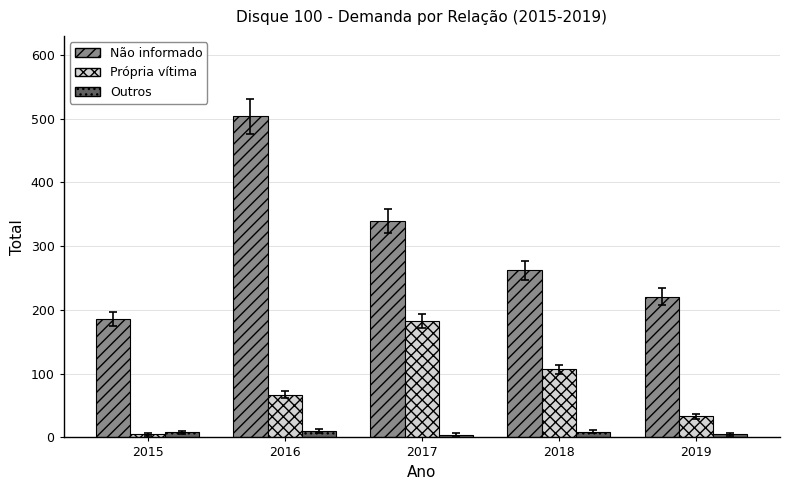

Which series has the widest spread of values?

Não informado